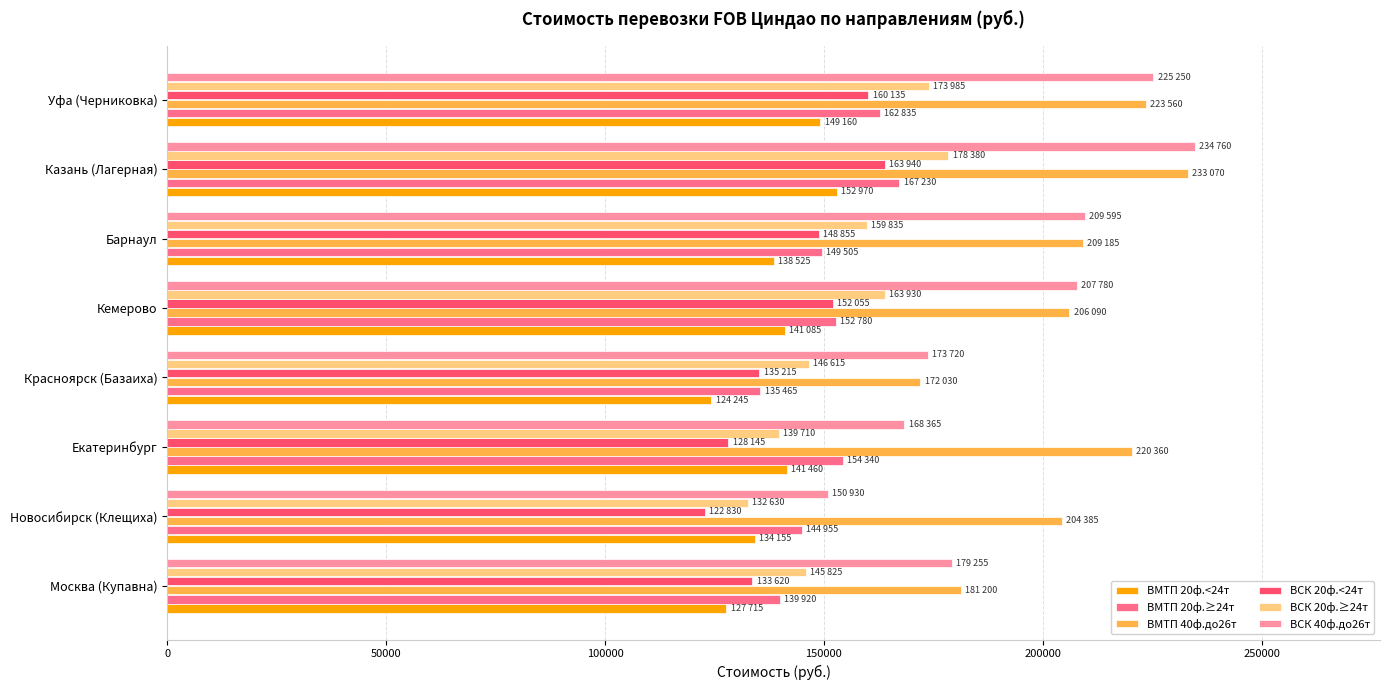

At which label does ВМТП 20ф.≥24т reach its minimum?

Красноярск (Базаиха)